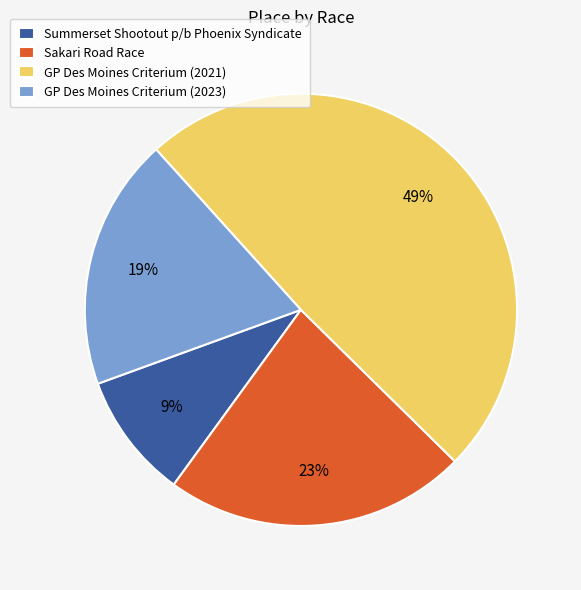

To the nearest percent, what portion does Sakari Road Race represent?

23%